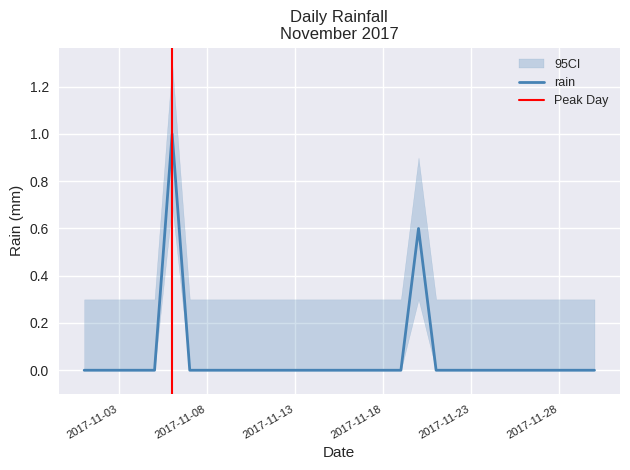

Which category has the highest value across all series?

2017-11-06